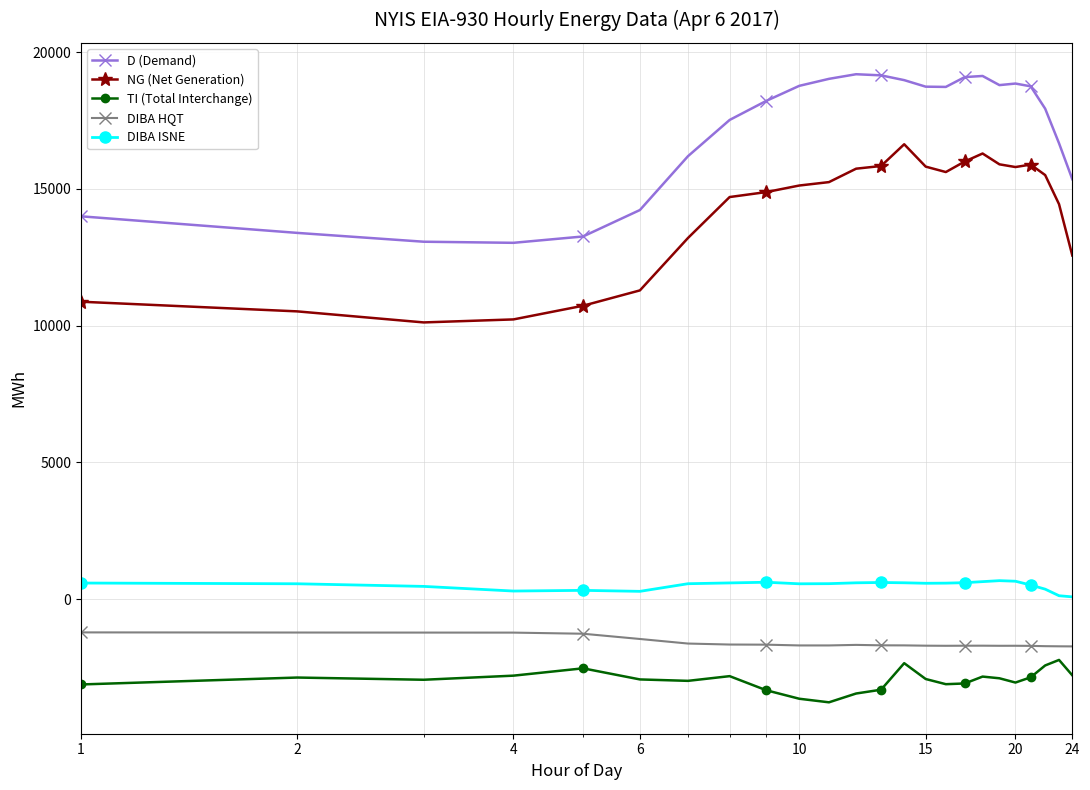

What is the greatest value displayed?

19192